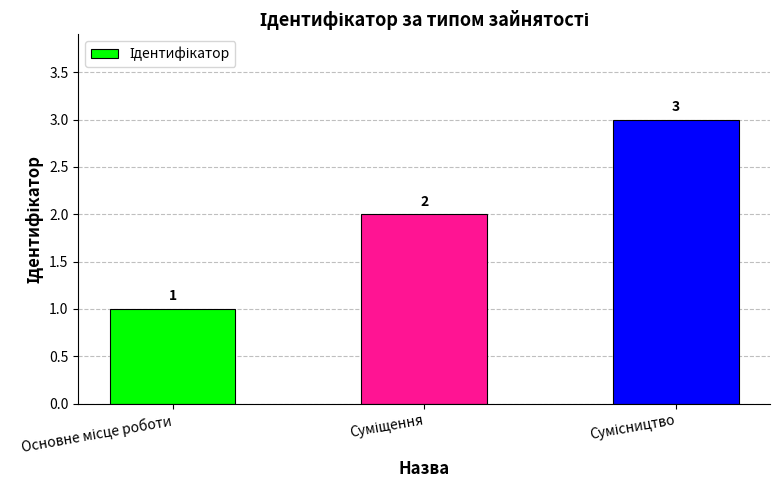

What is the maximum value shown in the chart?

3